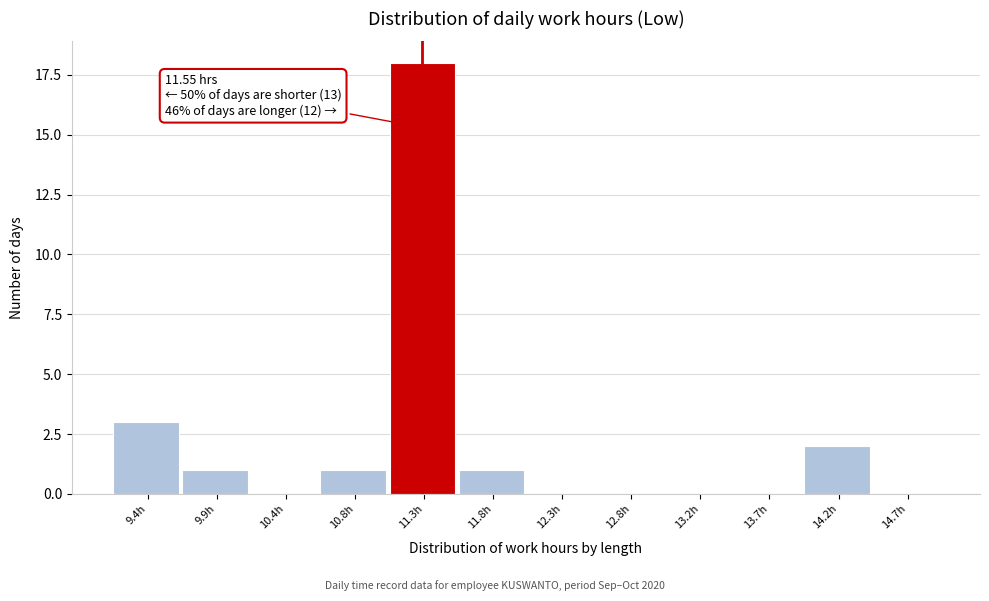

Reading left to right, what are all the values shown in this chart?

9.4h=3	9.9h=1	10.4h=0	10.8h=1	11.3h=18	11.8h=1	12.3h=0	12.8h=0	13.2h=0	13.7h=0	14.2h=2	14.7h=0